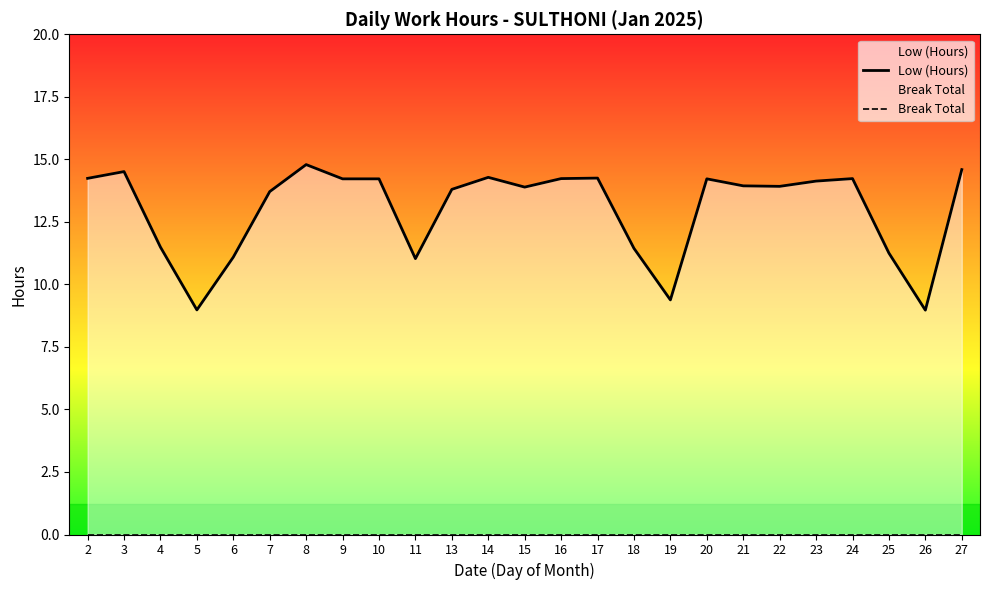

What are all the series names shown in the legend?

Low (Hours), Break Total